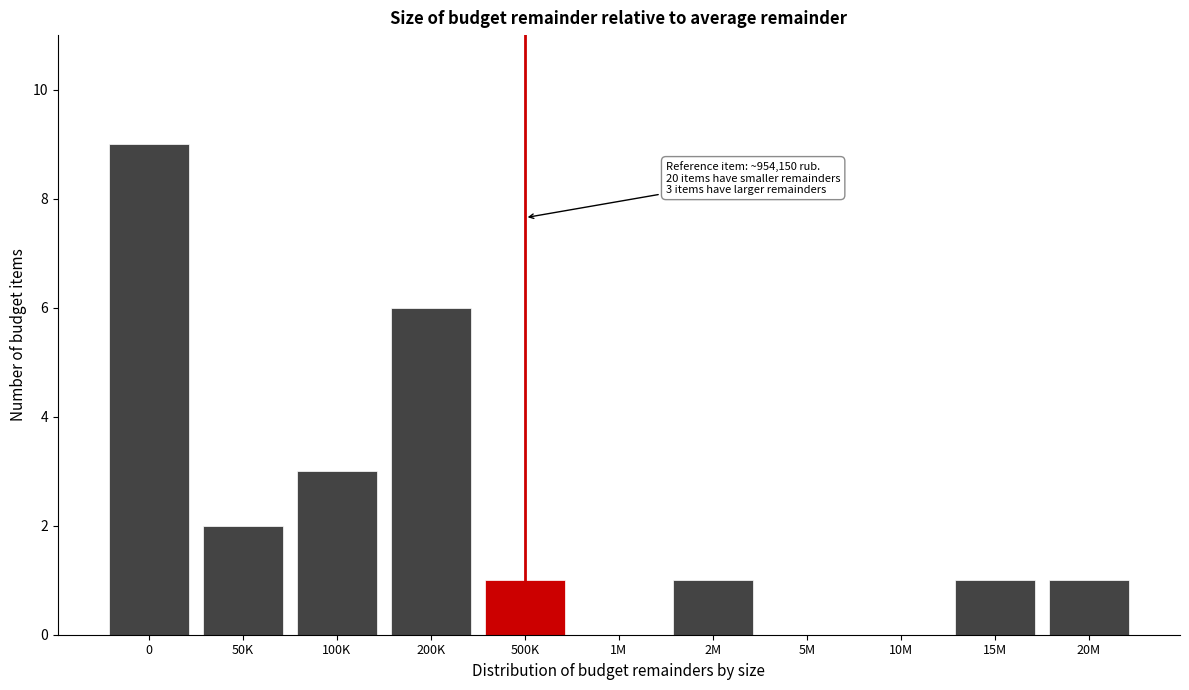

Reading right to left, list all the values displayed in this chart.

20M=1	15M=1	10M=0	5M=0	2M=1	1M=0	500K=1	200K=6	100K=3	50K=2	0=9